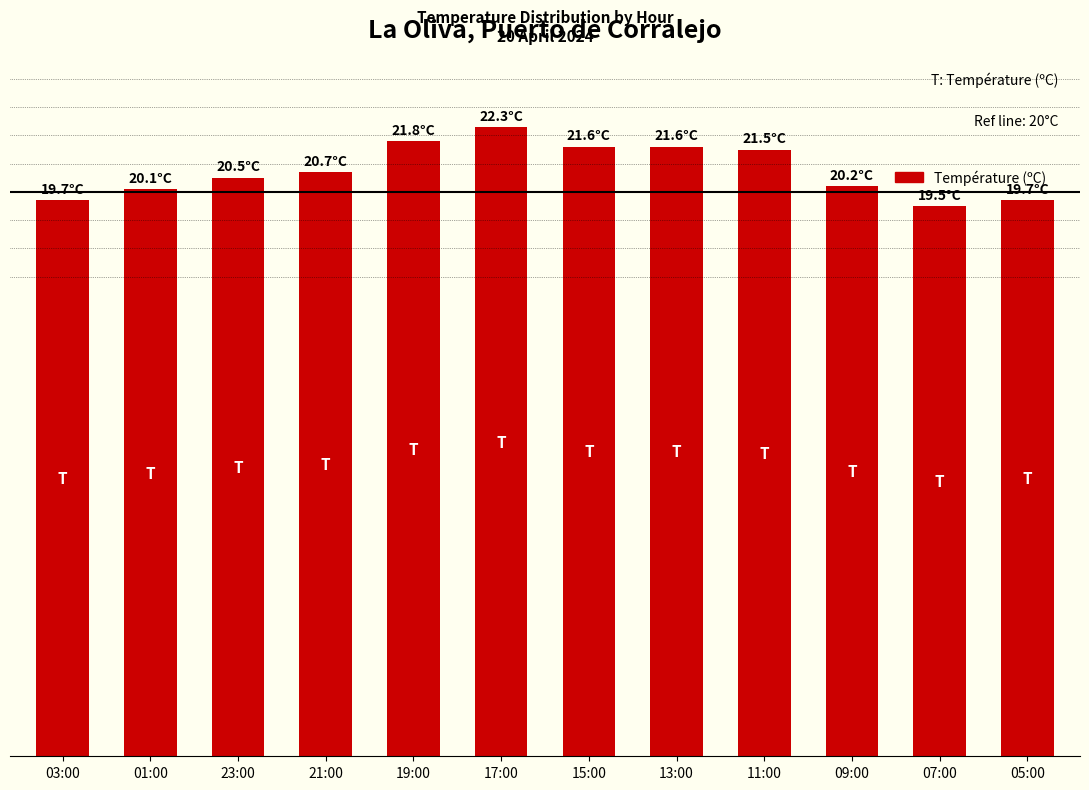

Reading left to right, transcribe all the data shown in this chart.

03:00=19.7	01:00=20.1	23:00=20.5	21:00=20.7	19:00=21.8	17:00=22.3	15:00=21.6	13:00=21.6	11:00=21.5	09:00=20.2	07:00=19.5	05:00=19.7